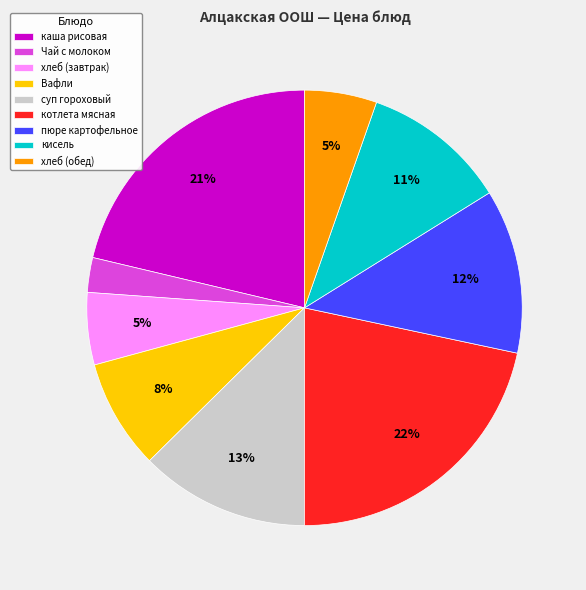

Approximately how many times larger is the value at котлета мясная compared to суп гороховый?

1.7